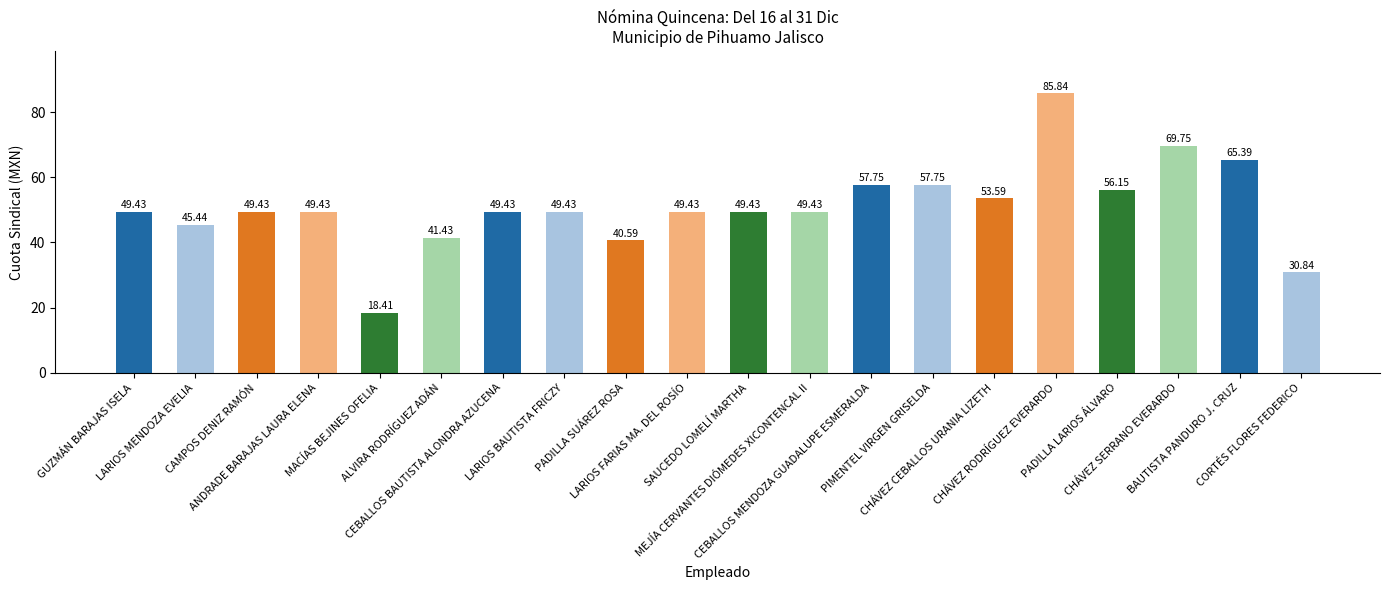

Approximately how many times larger is the value at ALVIRA RODRÍGUEZ ADÁN compared to CEBALLOS MENDOZA GUADALUPE ESMERALDA?

0.7